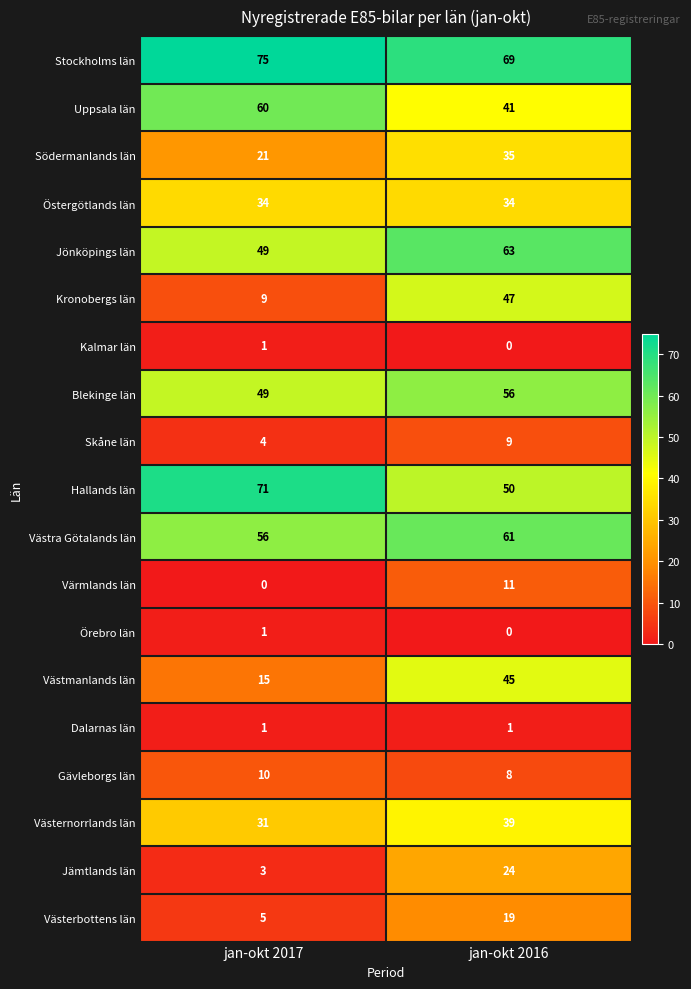

What is the average value of the Västerbottens län series?

12